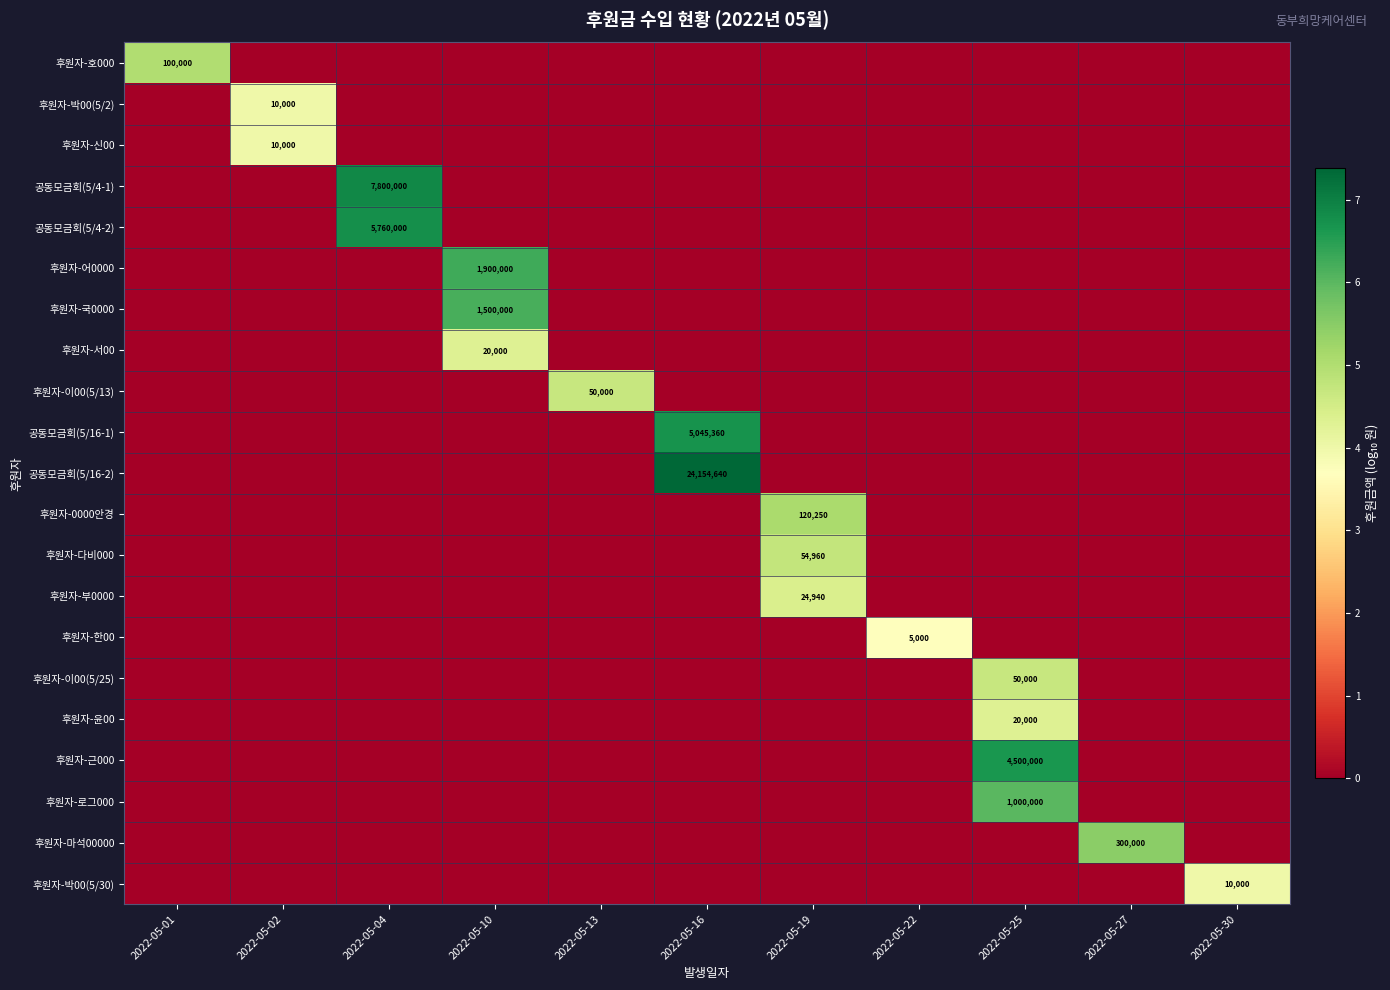

True or false: 후원자-윤00 has a value of 35160 at 2022-05-25.

False